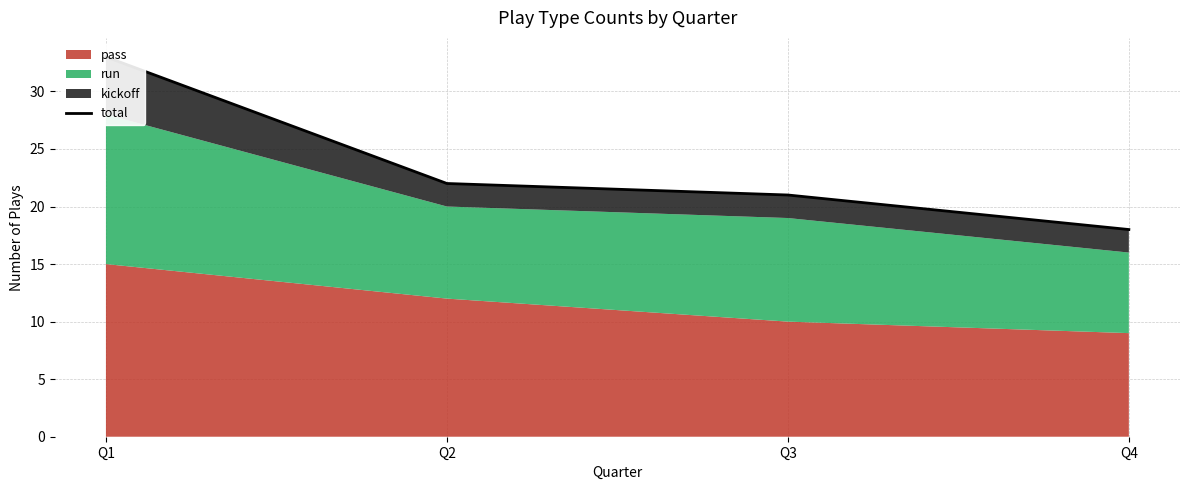

What is the sum of all values?

94